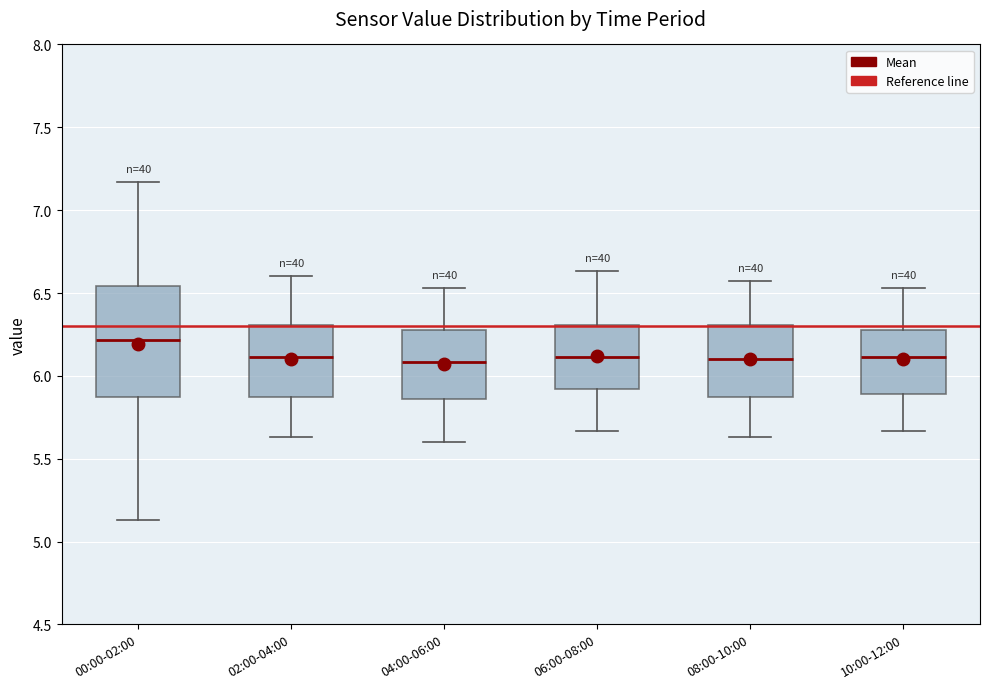

Which box's median line is the highest?

00:00-02:00